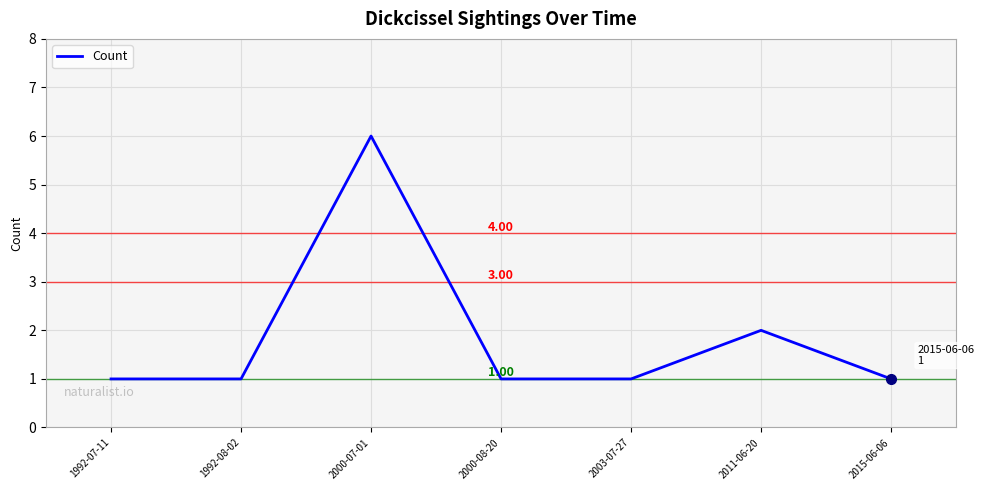

The value at 2011-06-20 is 3. True or false?

False